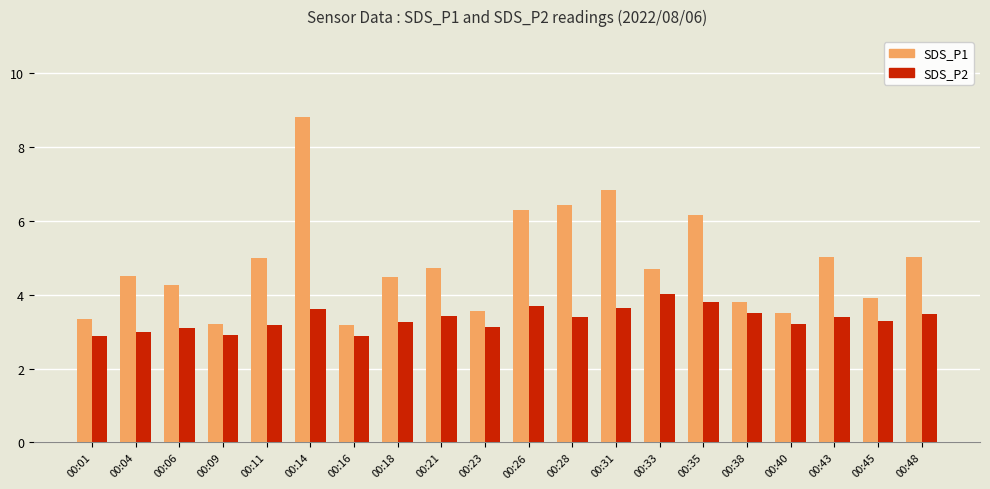

What is the total value across all series at 00:11?

8.2